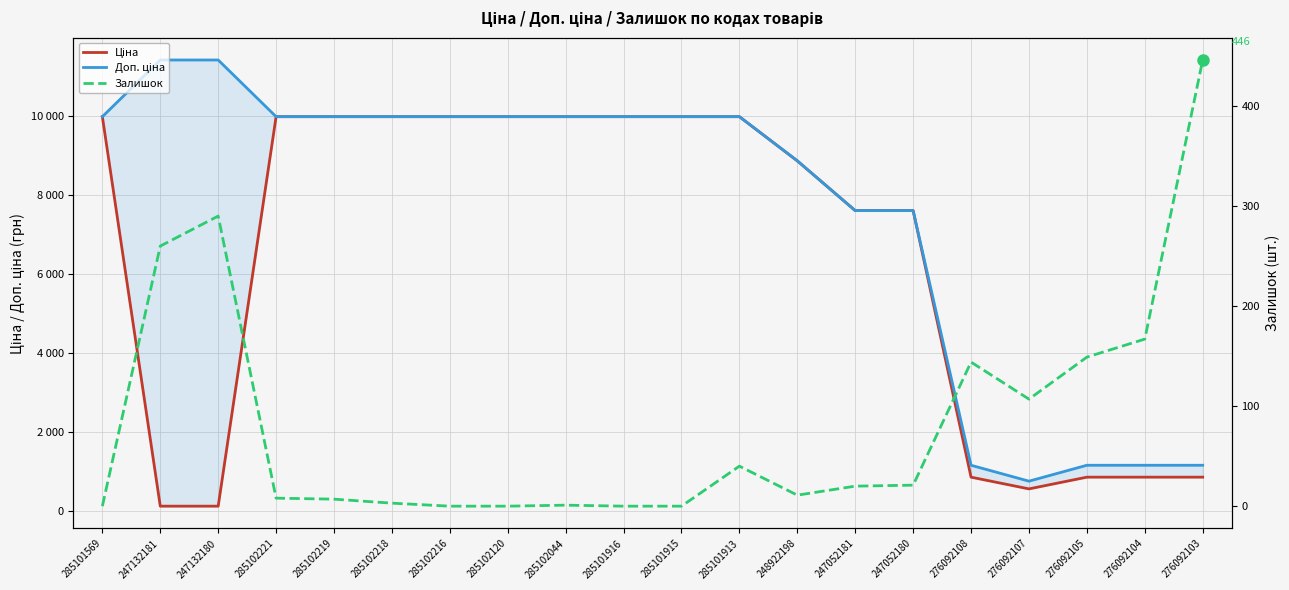

Where is Залишок nearest to the value 223?

247132181